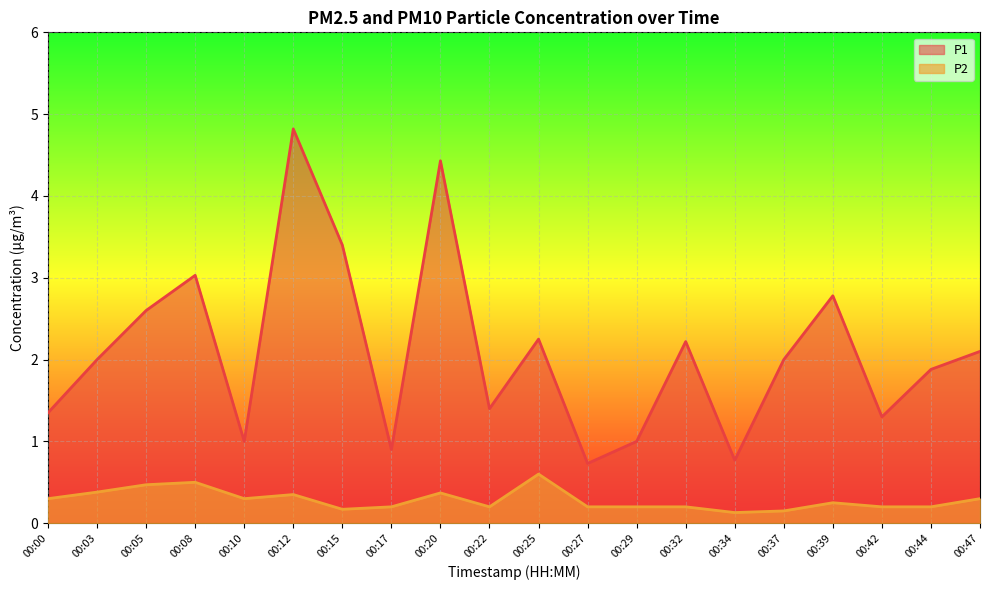

Is it true that P2 equals 0.3 at 00:00?

True